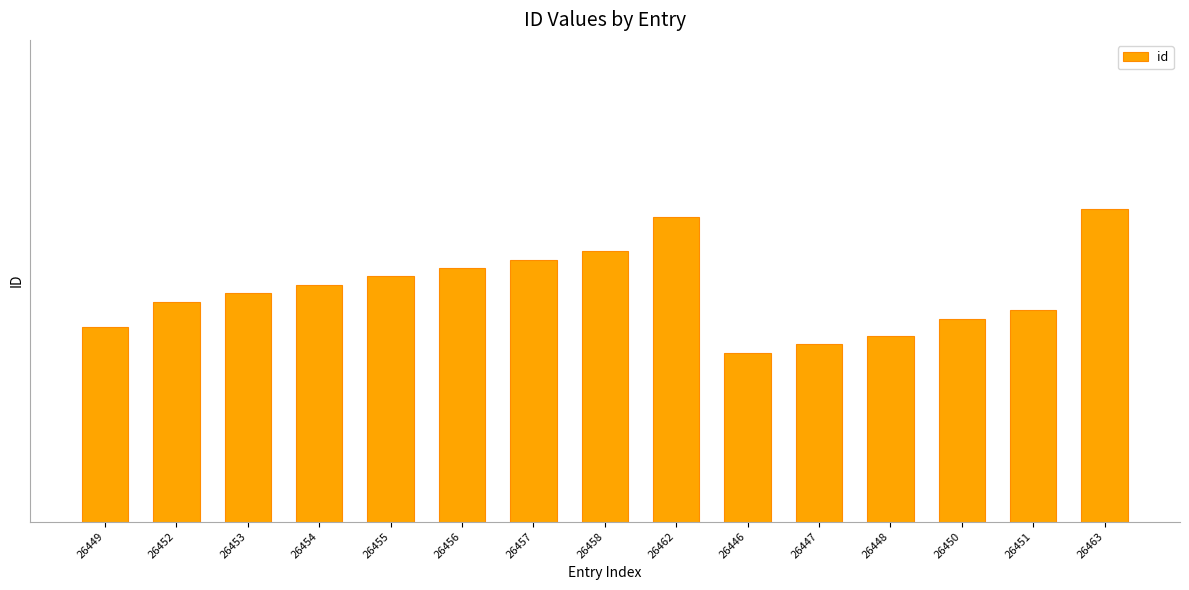

What is the sum of all values?

396801